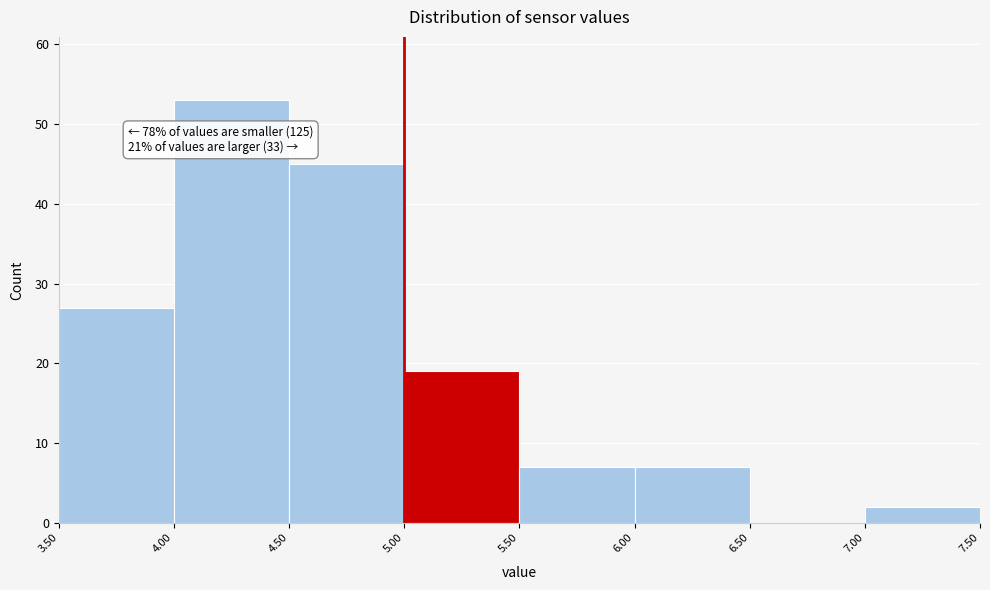

Which range on the x-axis has the tallest bar?

4.00 to 4.50